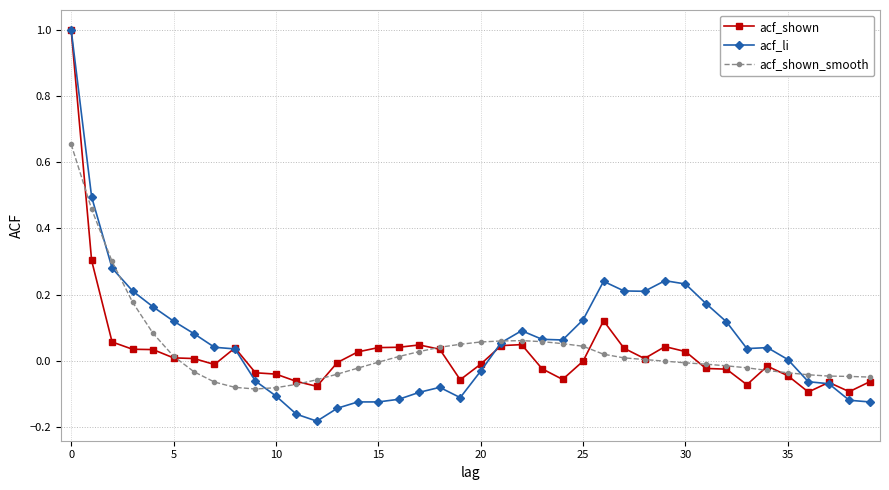

Which series has the widest spread of values?

acf_li